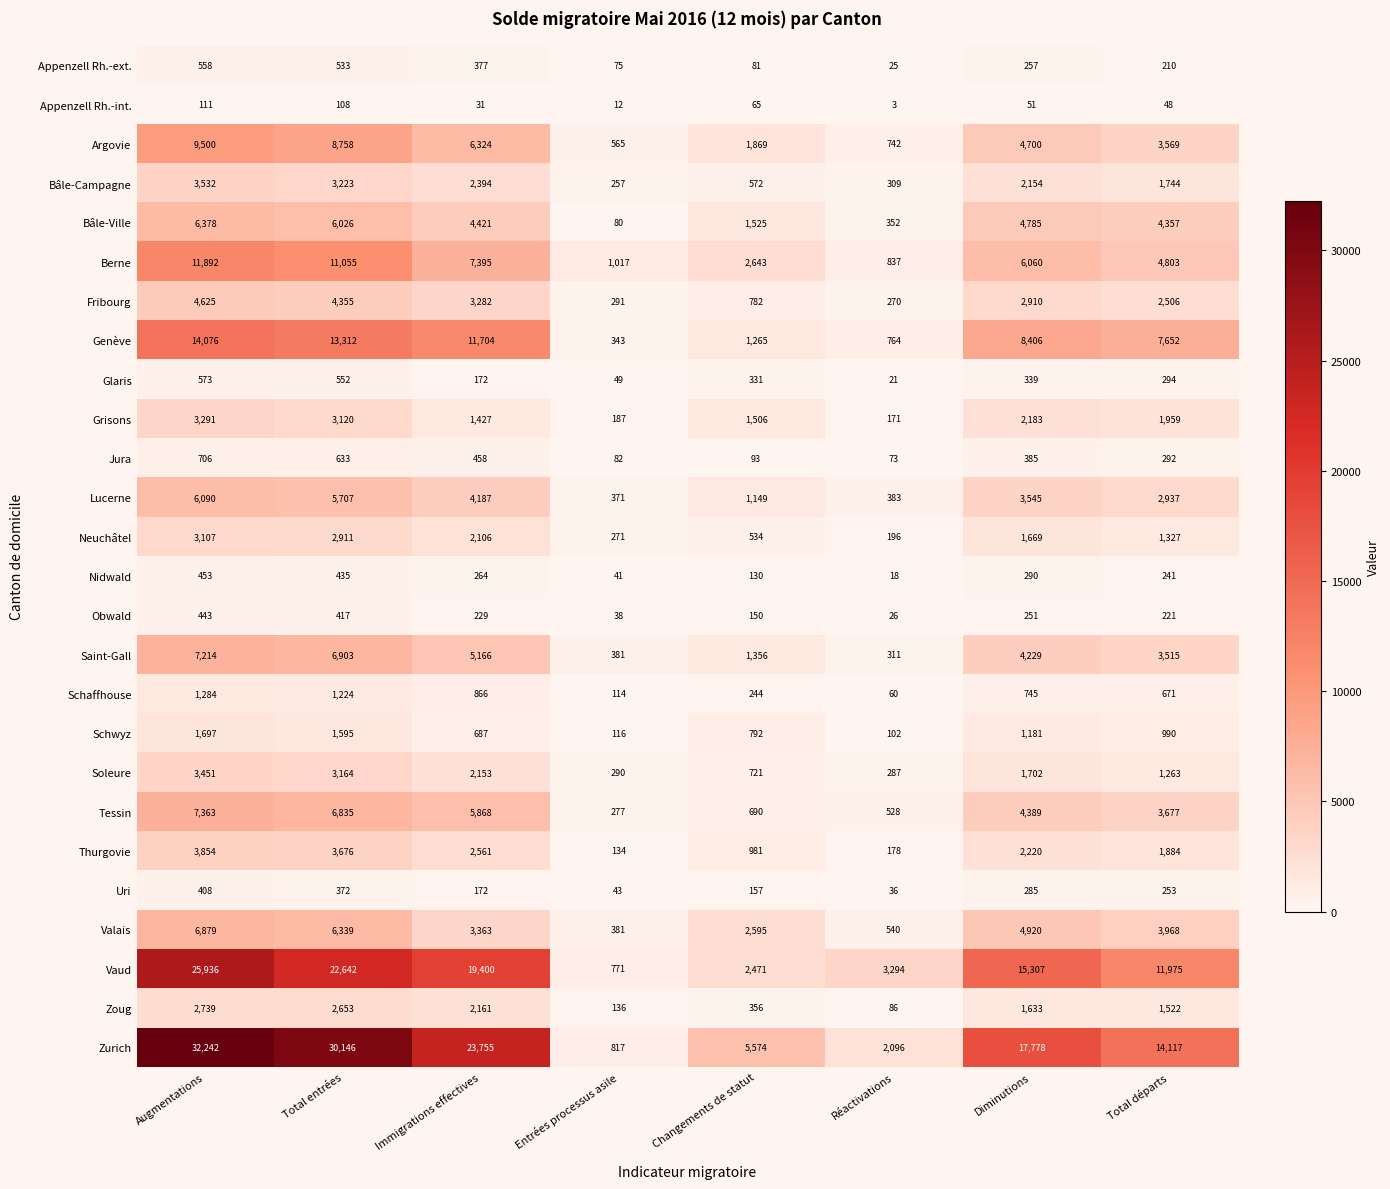

What is the greatest value displayed?

32242